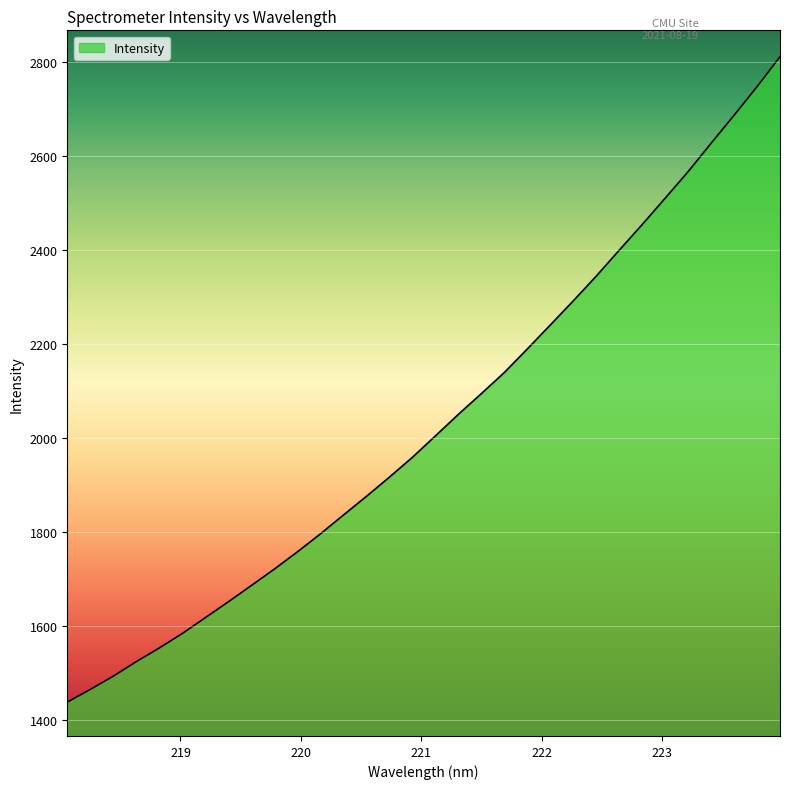

What is the greatest value displayed?

2810.8